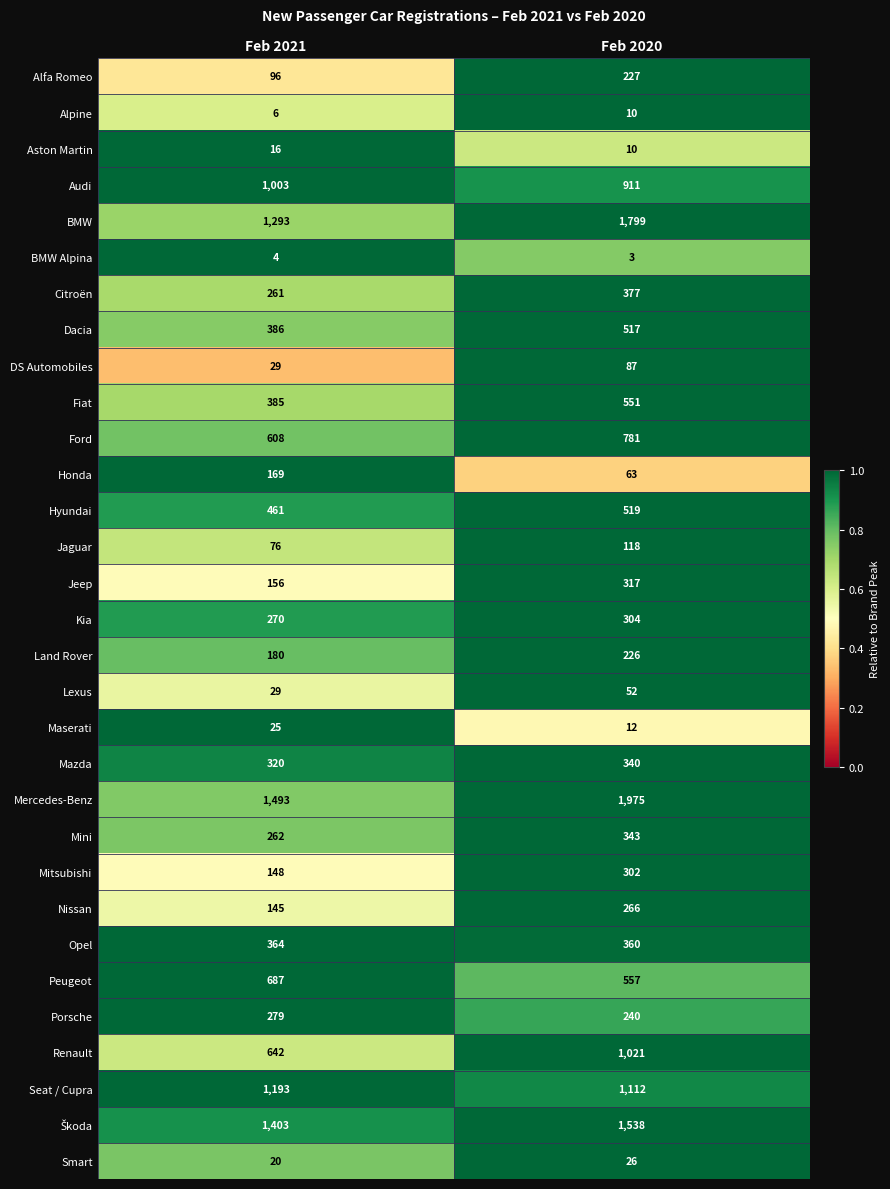

What is the sum of the Peugeot values at Feb 2021 and Feb 2020?

1244